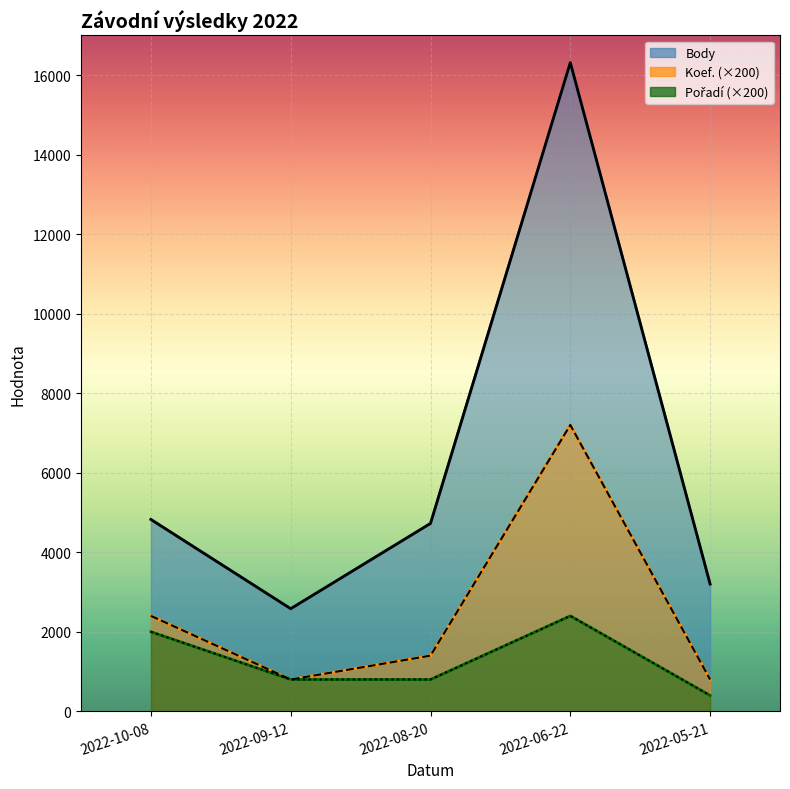

How many series are shown in this chart?

3